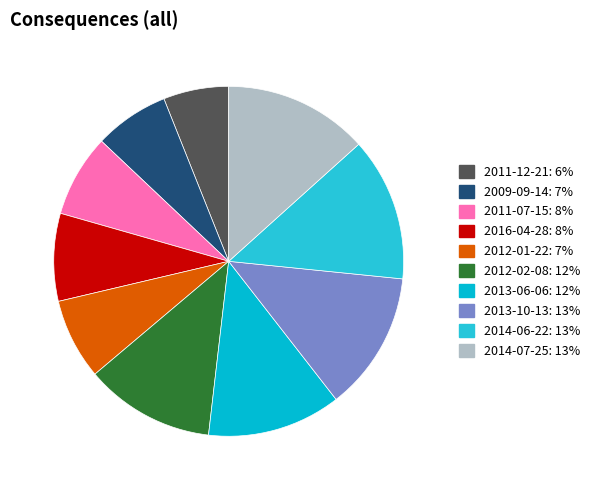

True or false: 2012-01-22 accounts for 7% of the total.

True